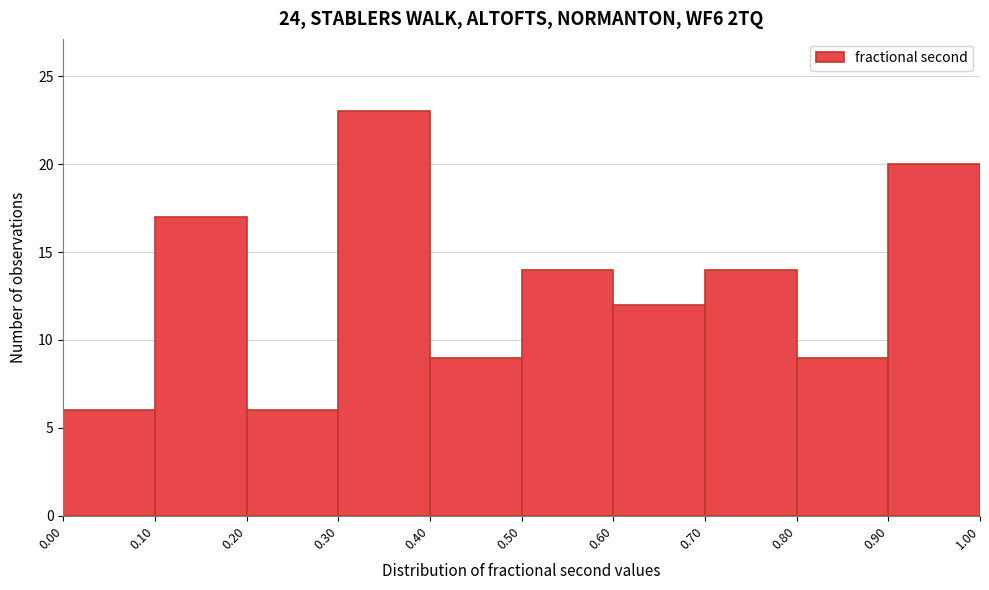

Over which range of the x-axis is the bar tallest?

0.30 to 0.40